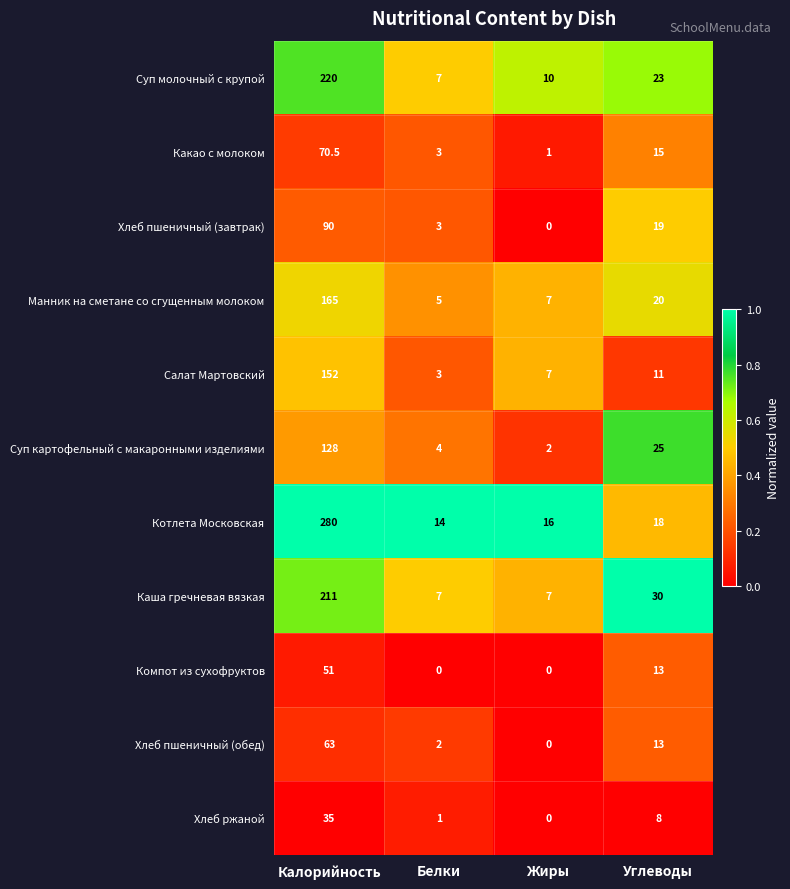

What is the minimum value for Салат Мартовский?

3.0